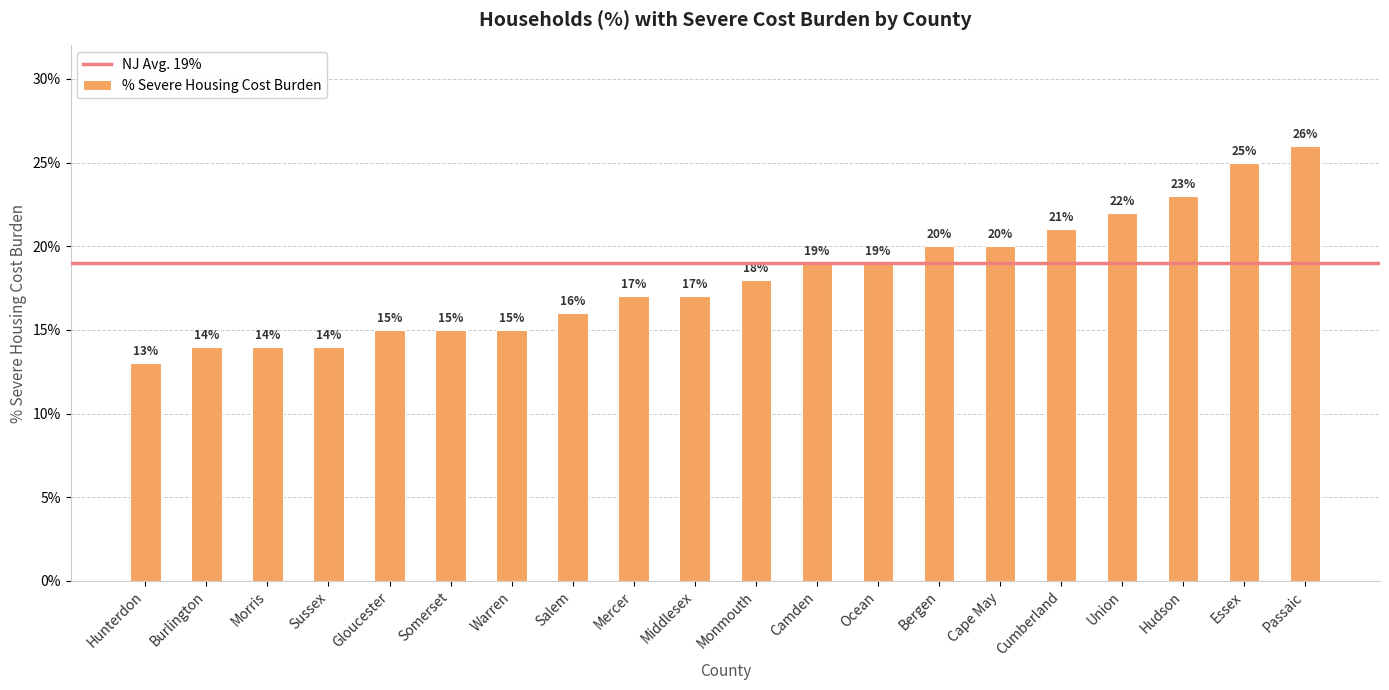

The value at Middlesex is 0.2. True or false?

False